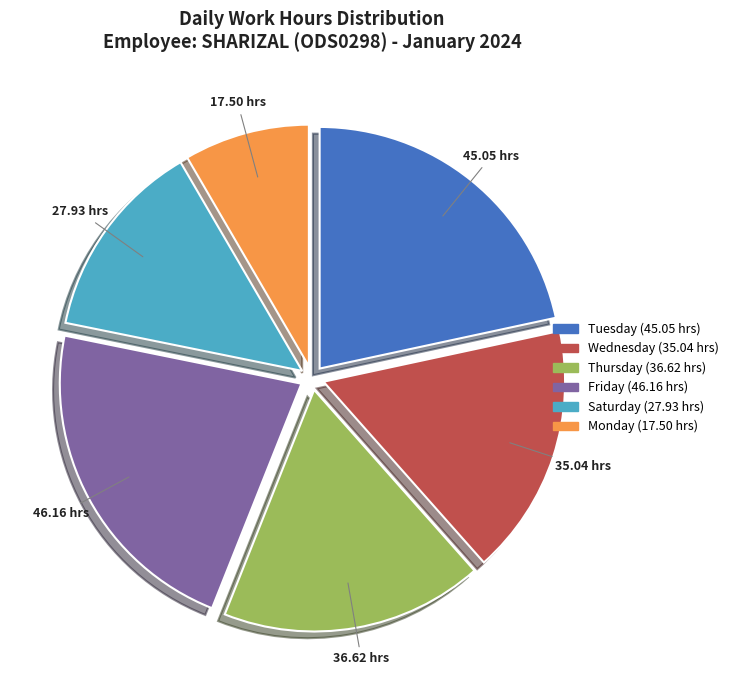

Is there any slice that represents more than half of the pie?

No